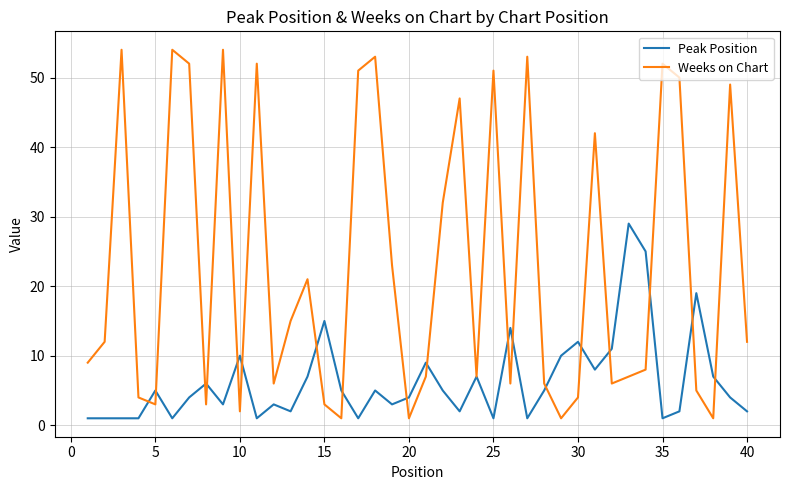

Which series has the largest total across all categories?

Weeks on Chart